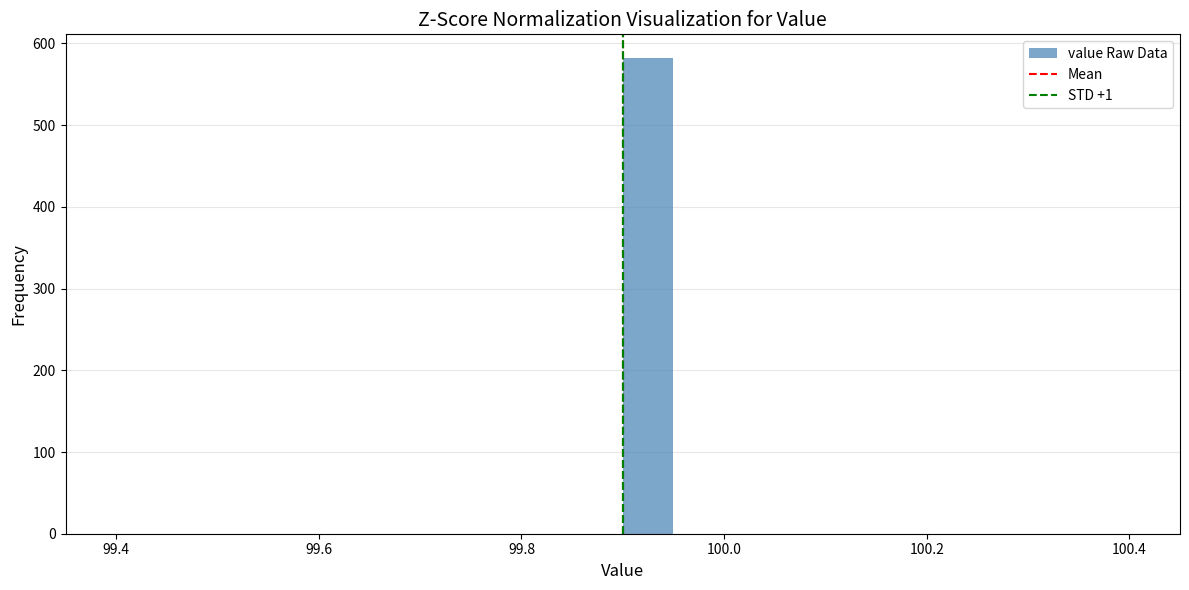

Read against the x-axis, roughly where is the centre of the tallest bar?

99.92